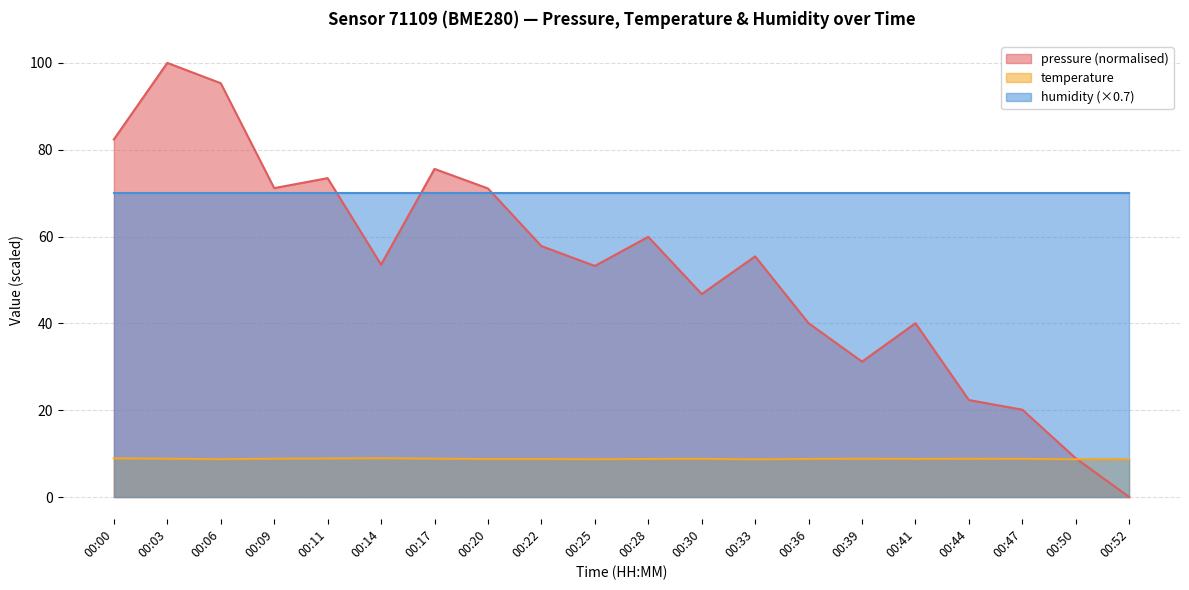

How many values in the pressure series exceed 55?

10